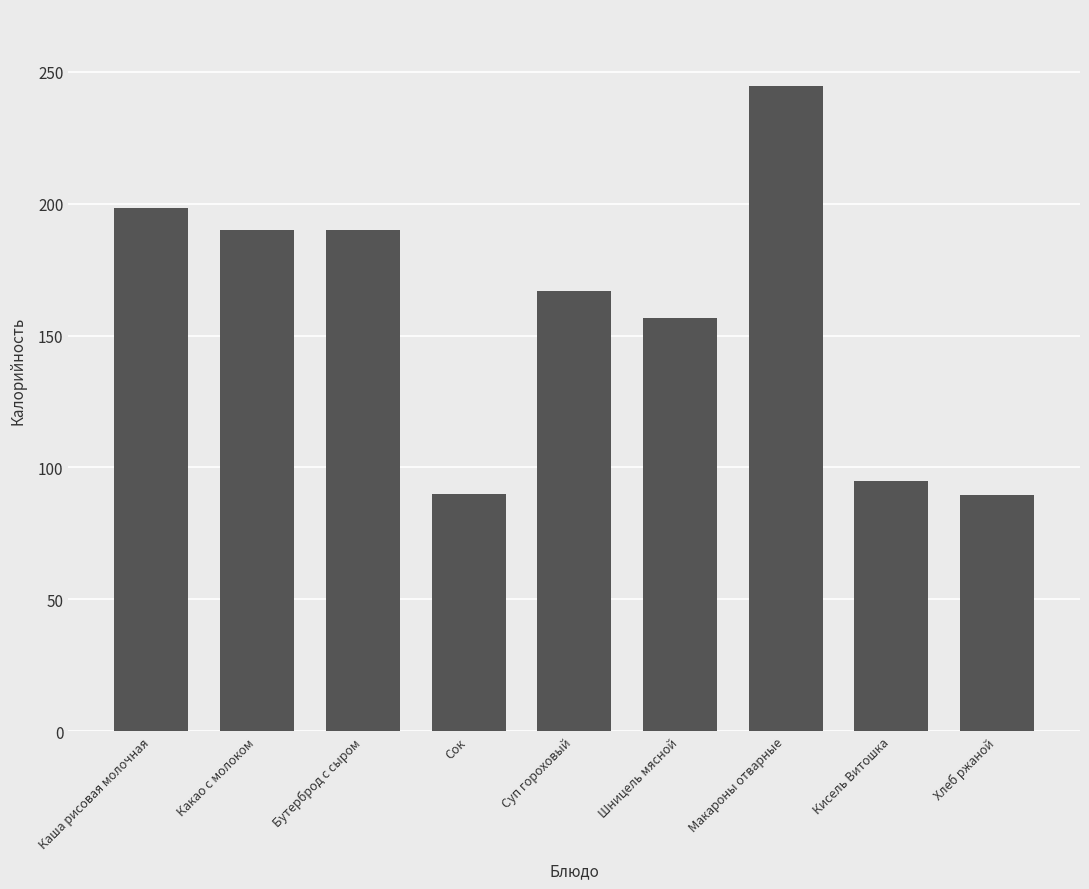

Approximately how many times larger is the value at Шницель мясной compared to Каша рисовая молочная?

0.8